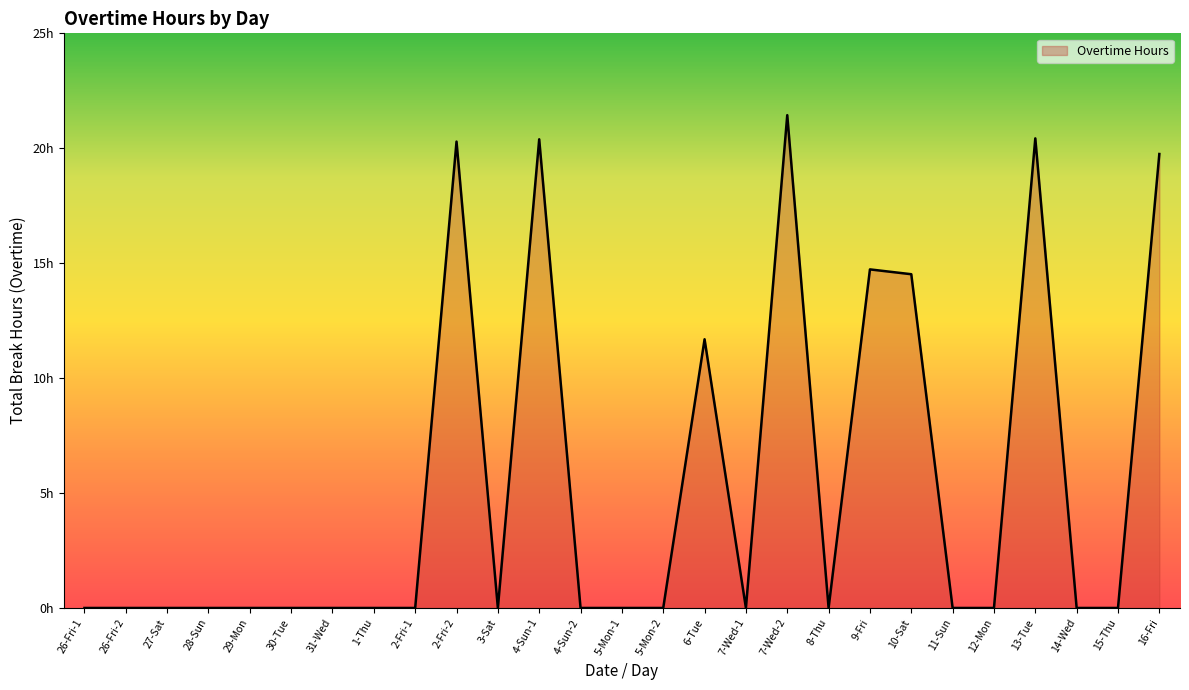

What is the difference between the maximum and minimum values?

21.4